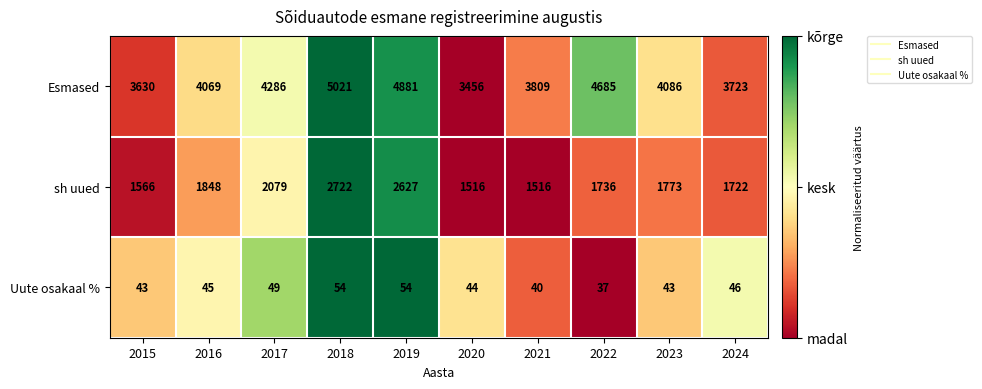

What is the sum of all Uute osakaal % values?

455